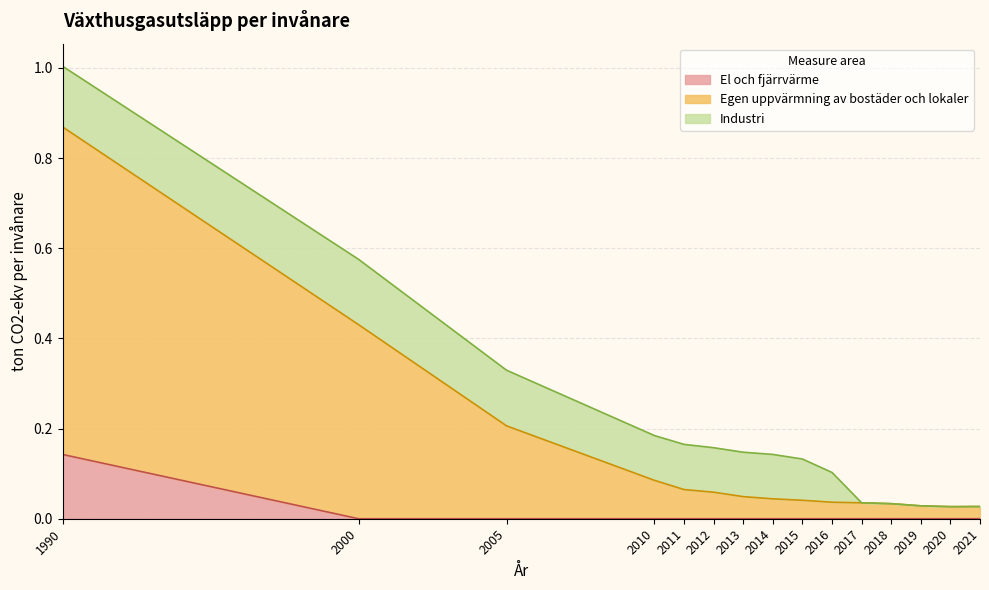

True or false: Egen uppvärmning av bostäder och lokaler has more than 1 points higher than both neighbors.

False